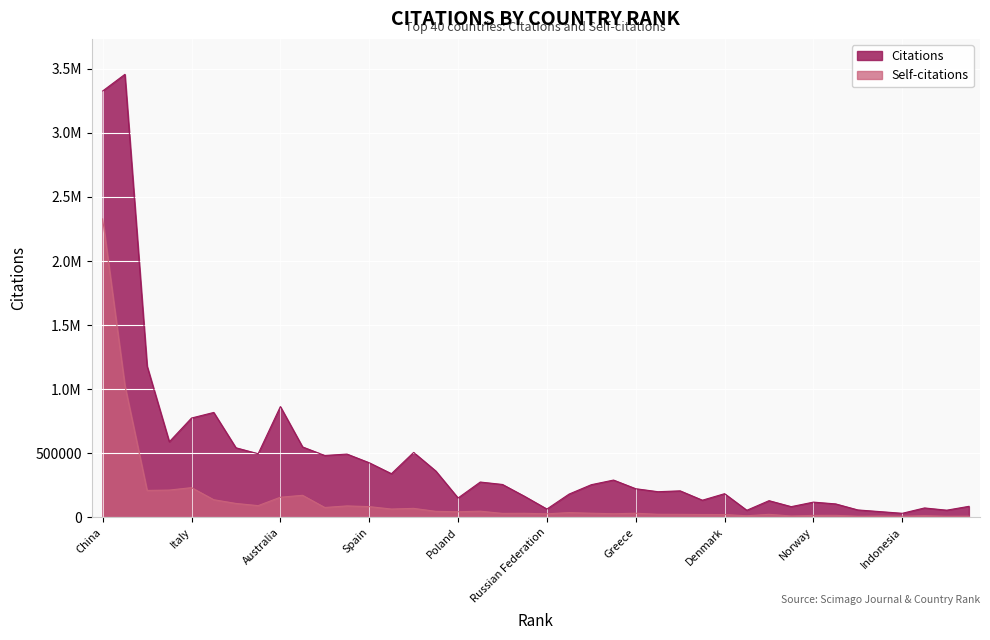

What position from the left is Brazil?

20